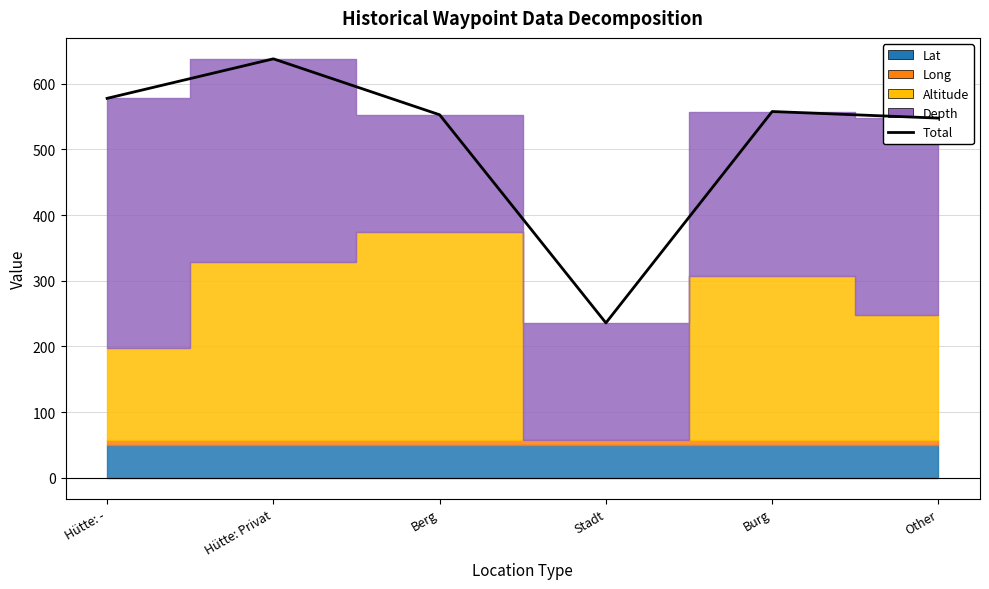

At which category does the data reach its first local valley?

Stadt